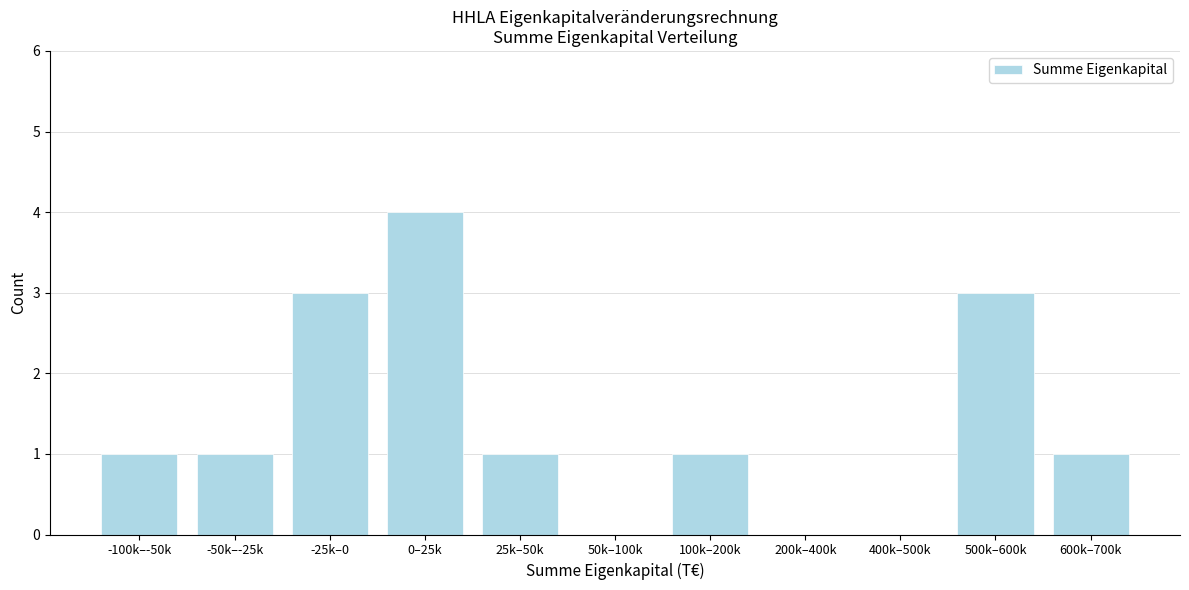

Reading right to left, extract all data points from this chart.

600k–700k=1	500k–600k=3	400k–500k=0	200k–400k=0	100k–200k=1	50k–100k=0	25k–50k=1	0–25k=4	-25k–0=3	-50k–-25k=1	-100k–-50k=1